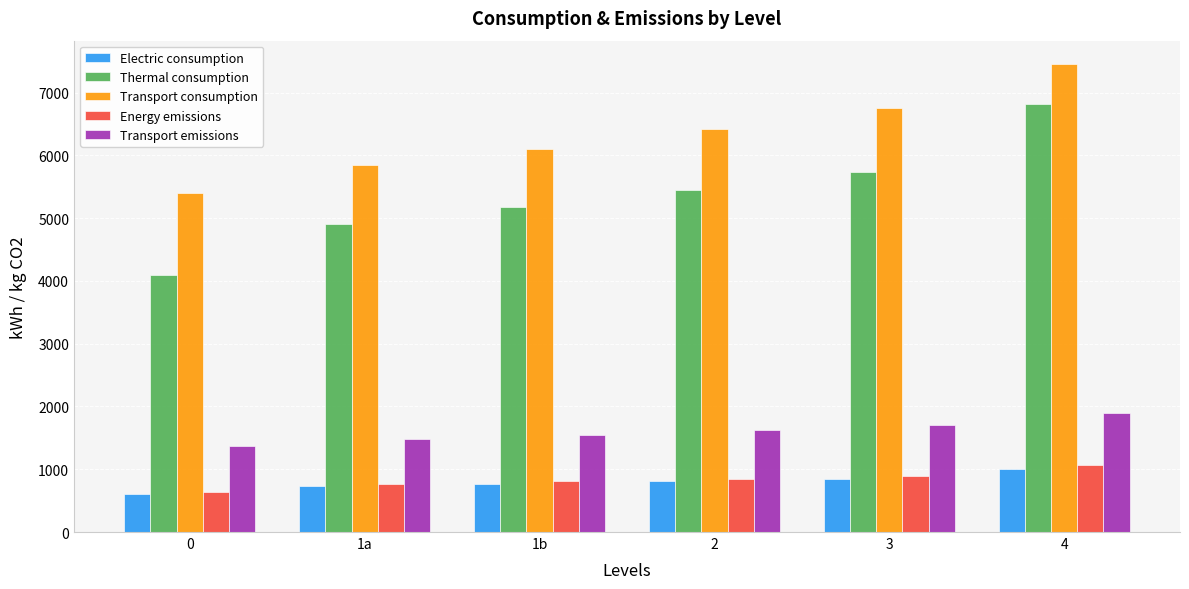

True or false: Transport emissions has a value of 2362.8 at 1b.

False